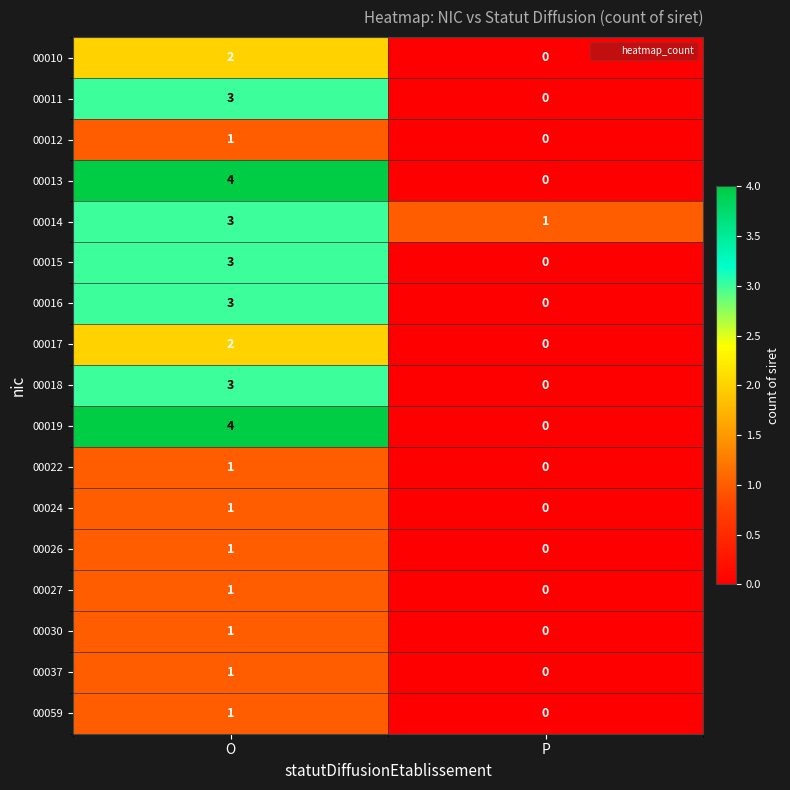

The 00019 series shows 0 at P. True or false?

True